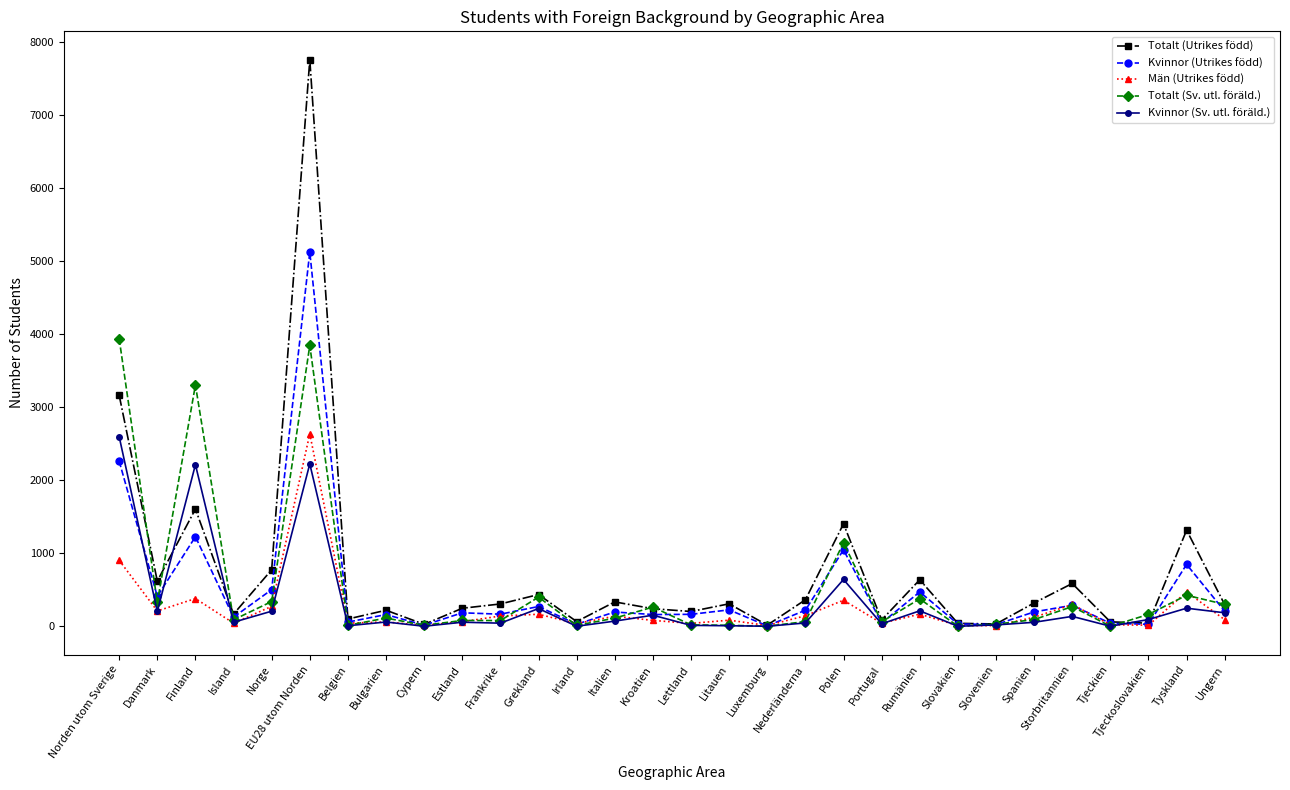

What position from the right is Belgien?

24